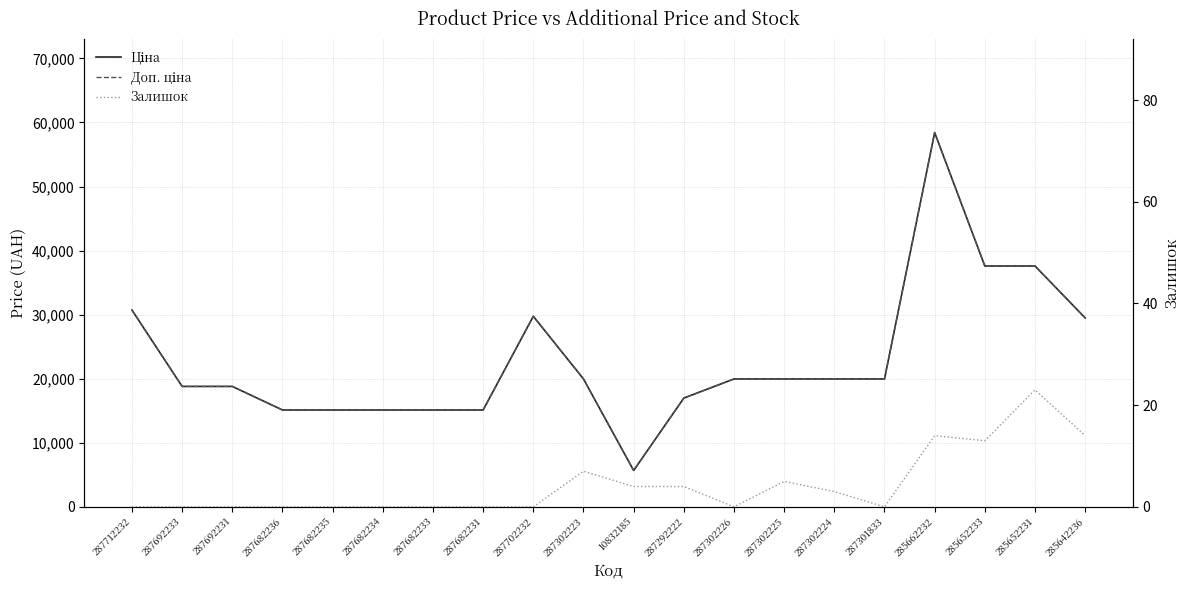

What is the maximum value shown in the chart?

58426.5